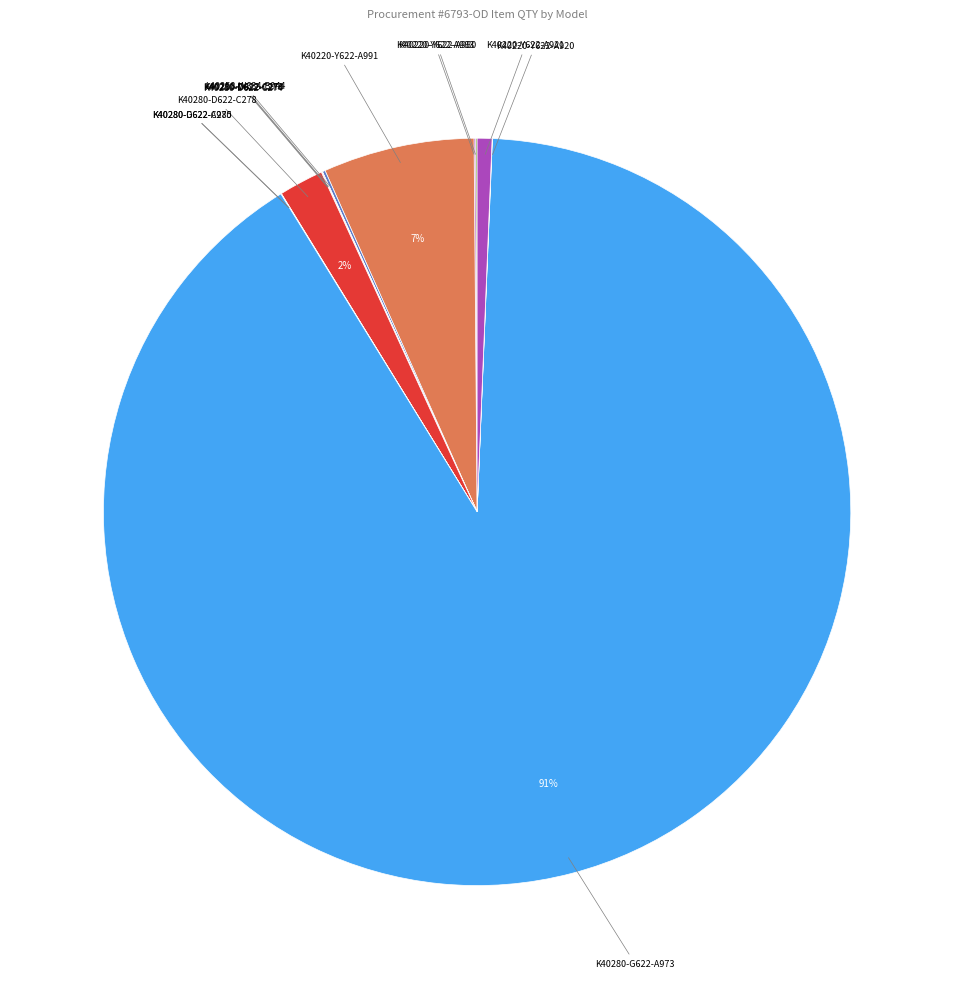

To the nearest percent, what is the average slice percentage?

8%